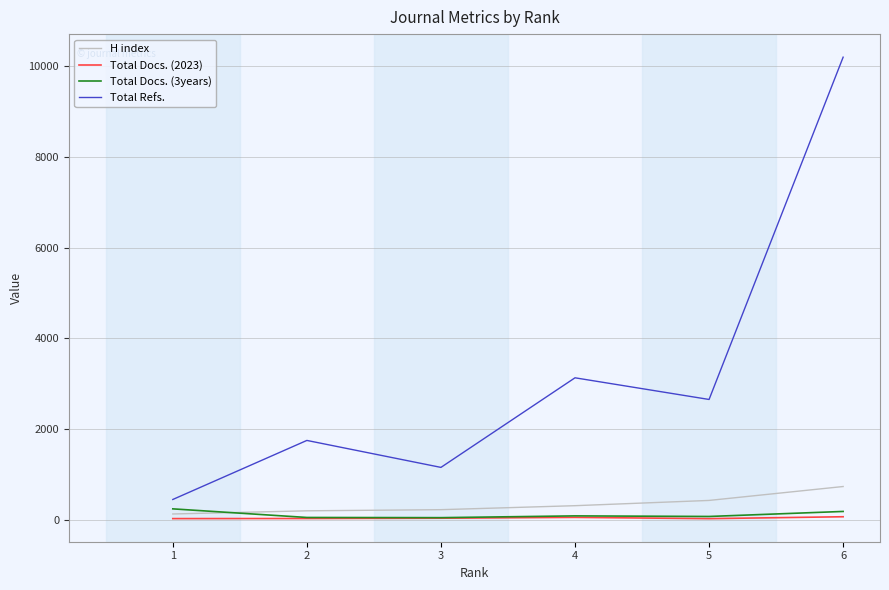

The value of H index at 3 is 220. True or false?

True